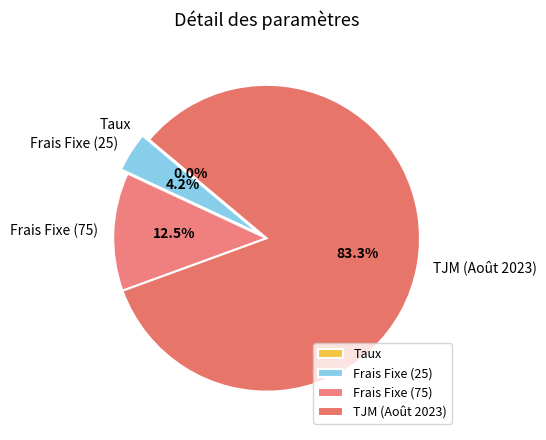

To the nearest percent, what is the difference between the largest and smallest slice percentages?

83%